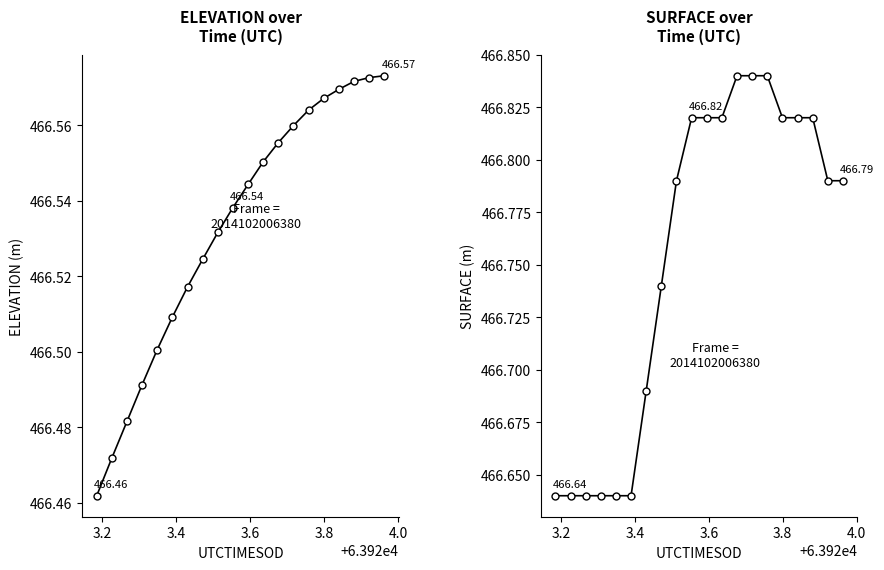

What are all the series names shown in the legend?

ELEVATION, SURFACE